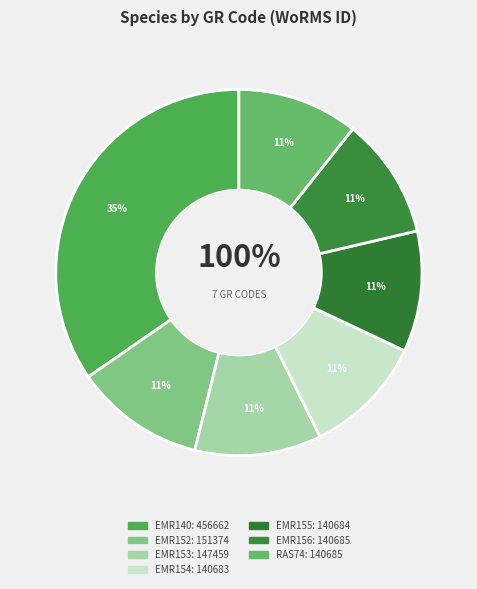

To the nearest percent, what is the difference between the largest and smallest slice percentages?

24%